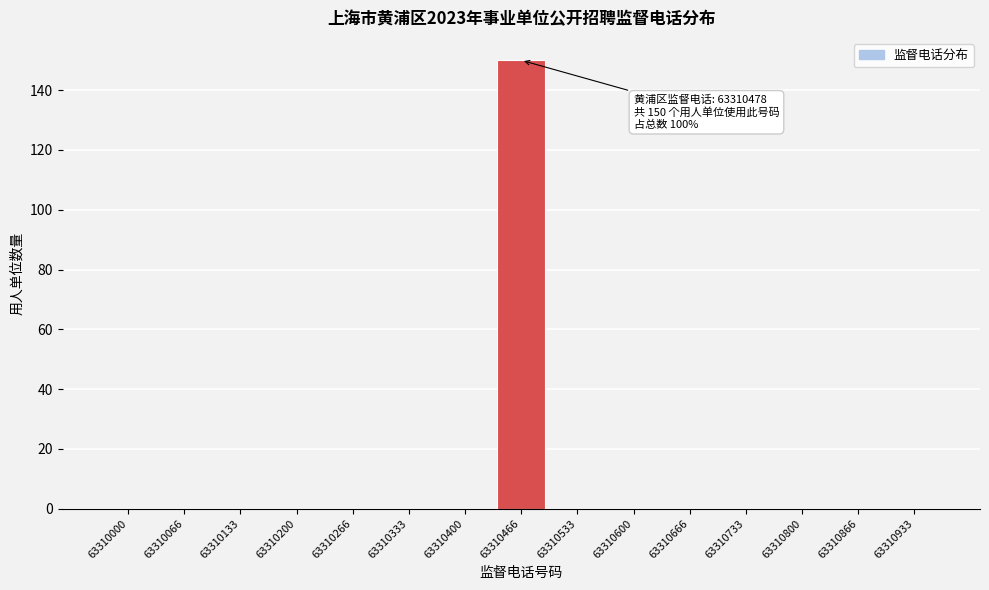

Reading left to right, transcribe all the data shown in this chart.

63310000=0	63310066=0	63310133=0	63310200=0	63310266=0	63310333=0	63310400=0	63310466=150	63310533=0	63310600=0	63310666=0	63310733=0	63310800=0	63310866=0	63310933=0